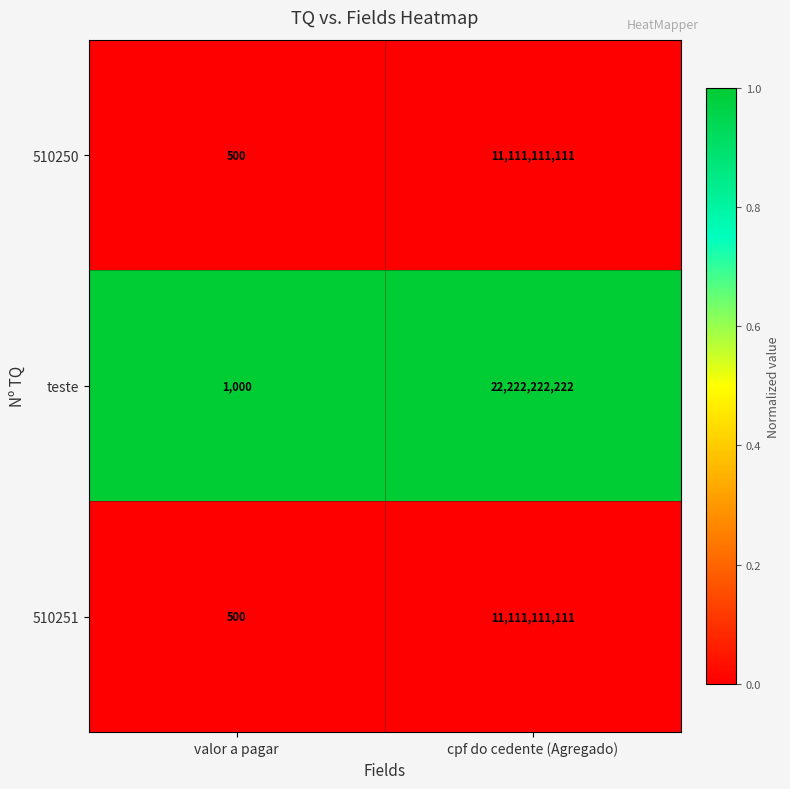

Count the number of data series in this chart.

3